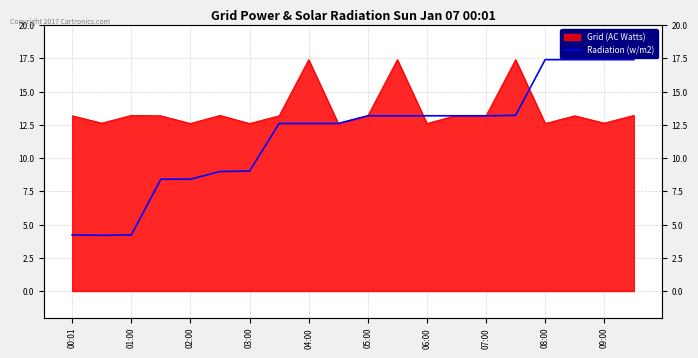

Between 14 and 13, which is larger?

14